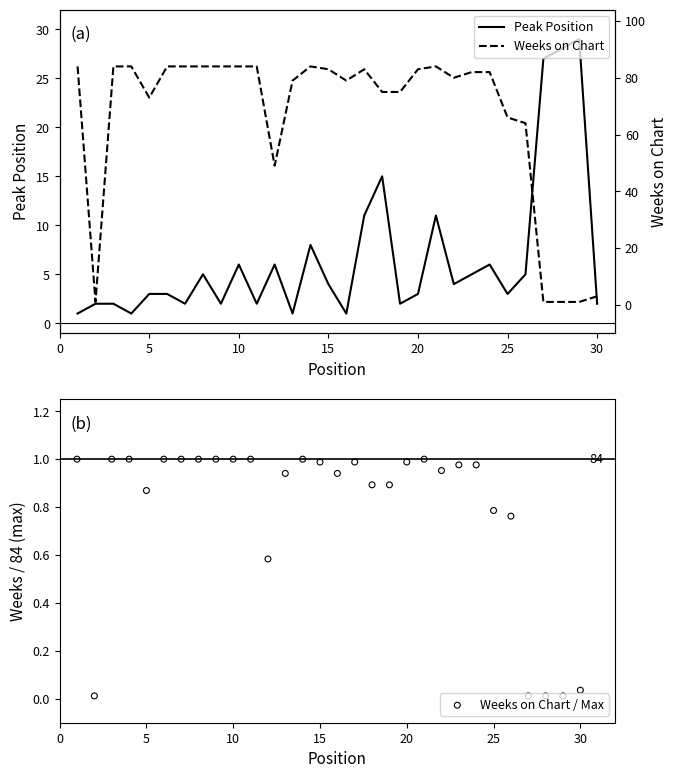

Which series reaches the minimum Y coordinate?

Weeks on Chart / Max